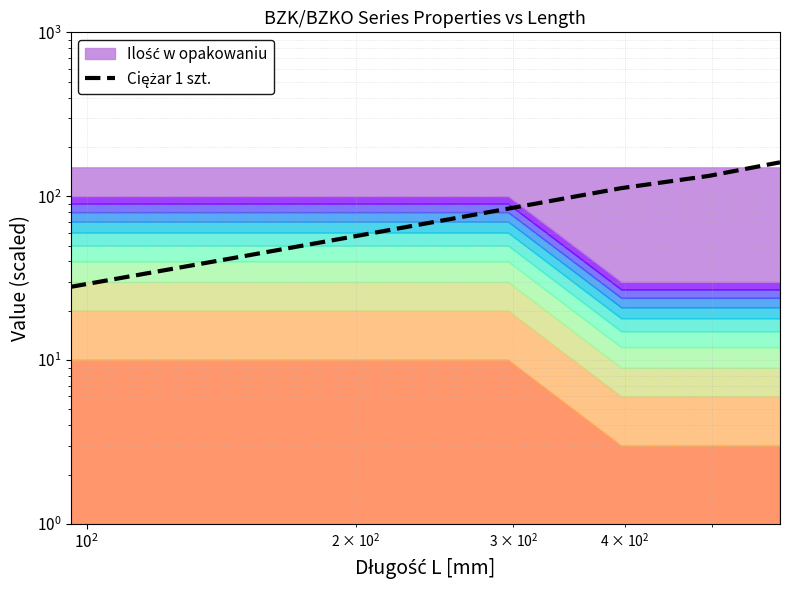

How many values are between 42 and 133?

5